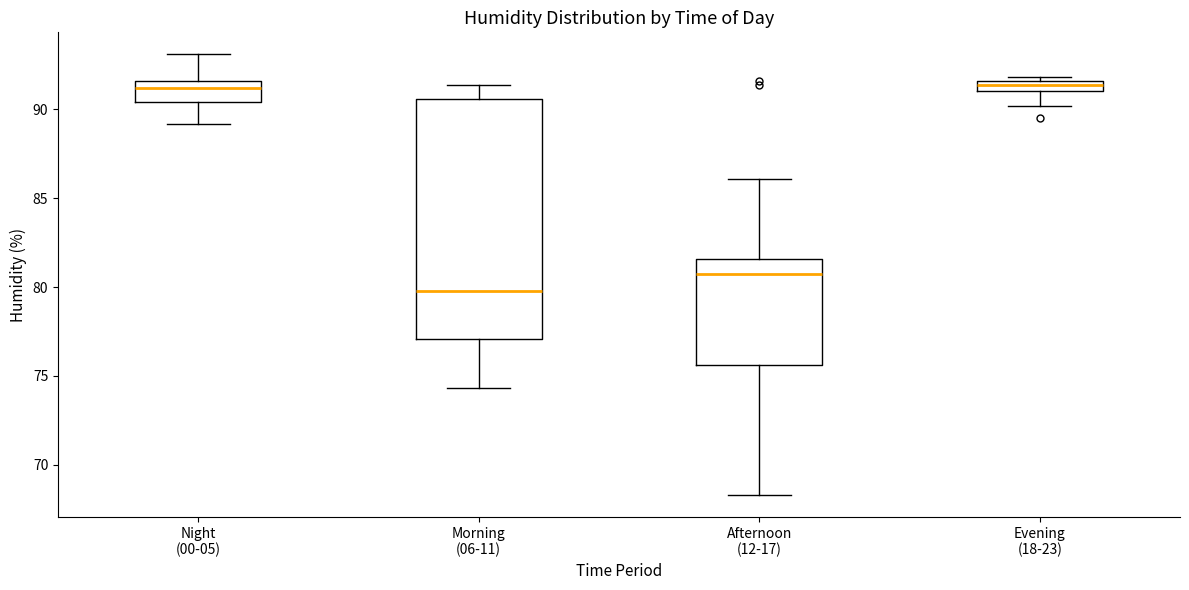

Where does the upper whisker of the box for Morning (06-11) end on the y-axis? The values are not printed on the chart, so give them approximately, as read against the axis.

91.5